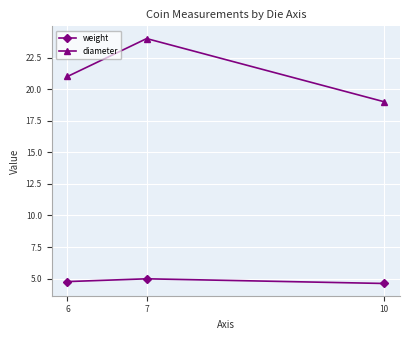

Which series has the widest spread of values?

diameter